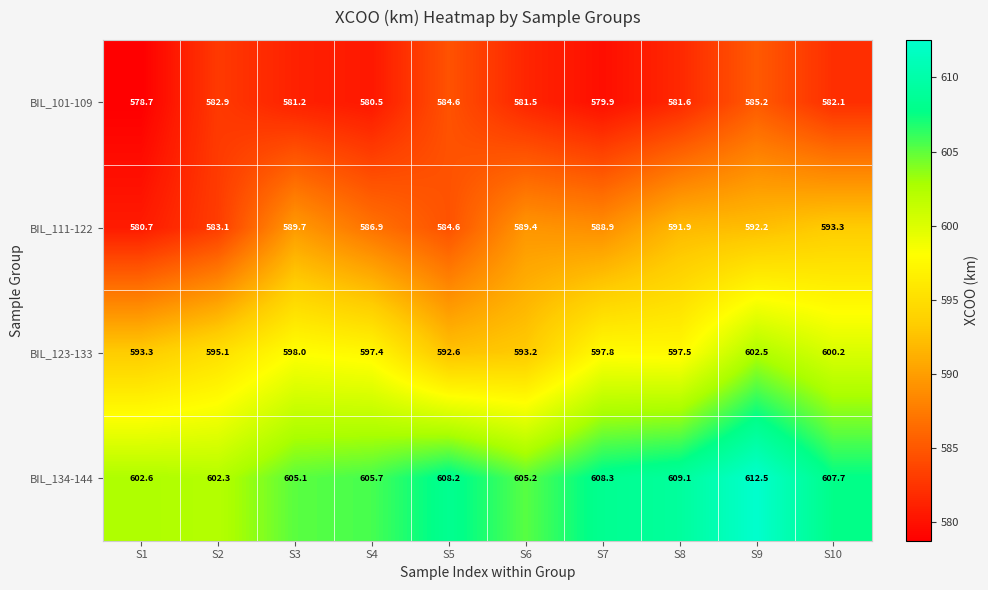

What is the total value across all series at S3?

2374.0